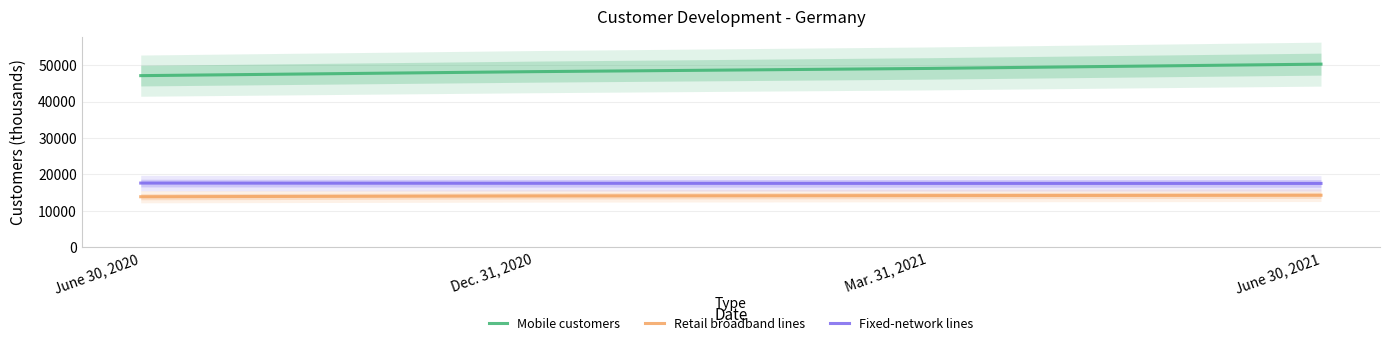

Rank the series by their maximum value, from highest to lowest.

Mobile customers, Fixed-network lines, Retail broadband lines